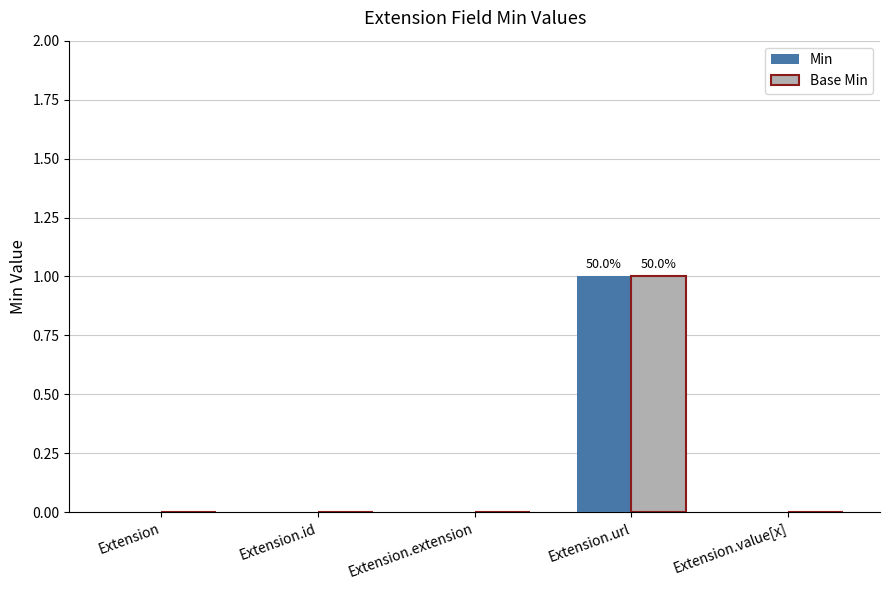

Reading left to right, extract all data points from this chart.

Min: Extension=0	Extension.id=0	Extension.extension=0	Extension.url=1	Extension.value[x]=0
Base Min: Extension=0	Extension.id=0	Extension.extension=0	Extension.url=1	Extension.value[x]=0